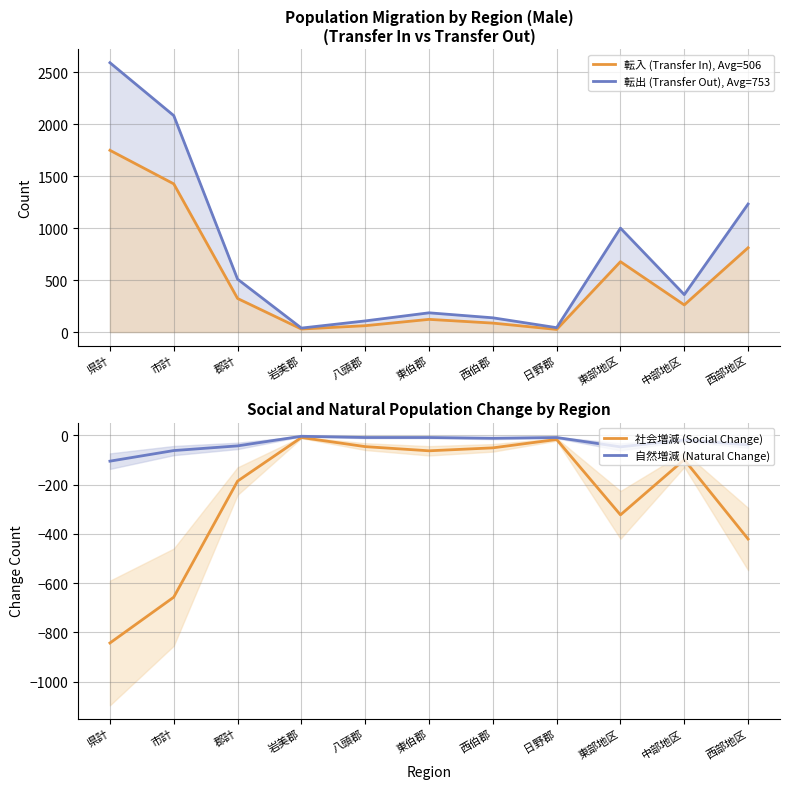

How many interior local peaks does the 転出 (Transfer Out), Avg=753 series have?

2